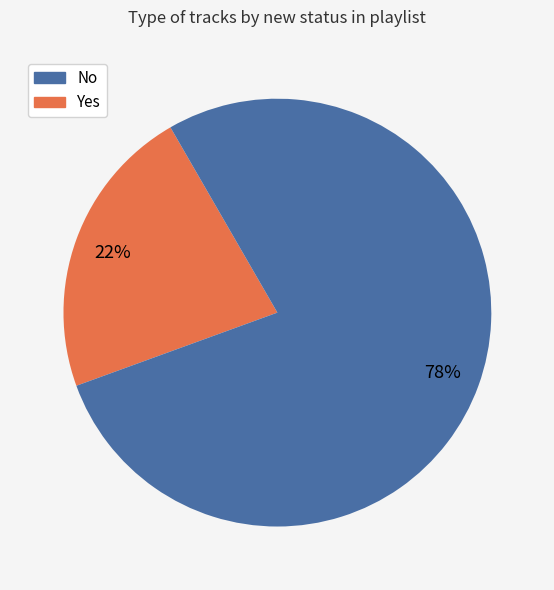

To the nearest percent, what is the average slice percentage?

50%